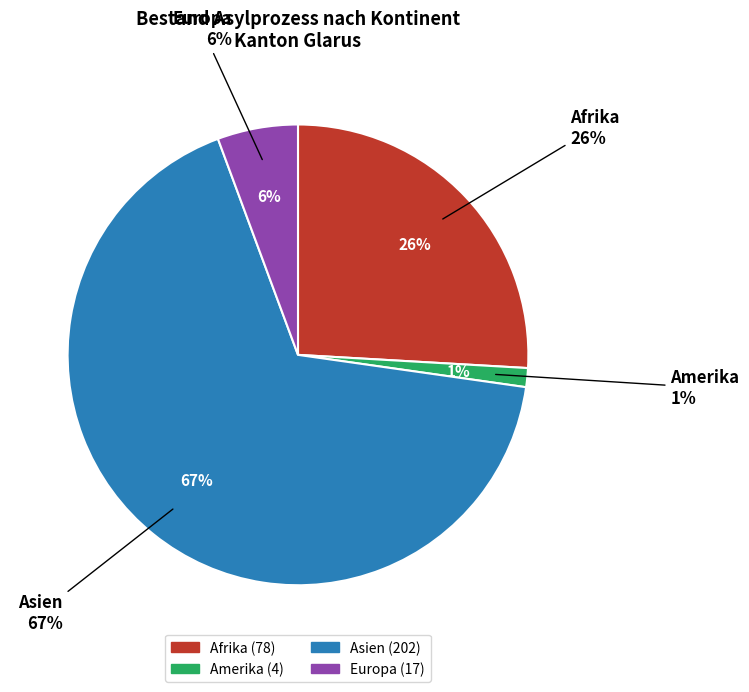

Rank the categories by value from highest to lowest.

Asien, Afrika, Europa, Amerika